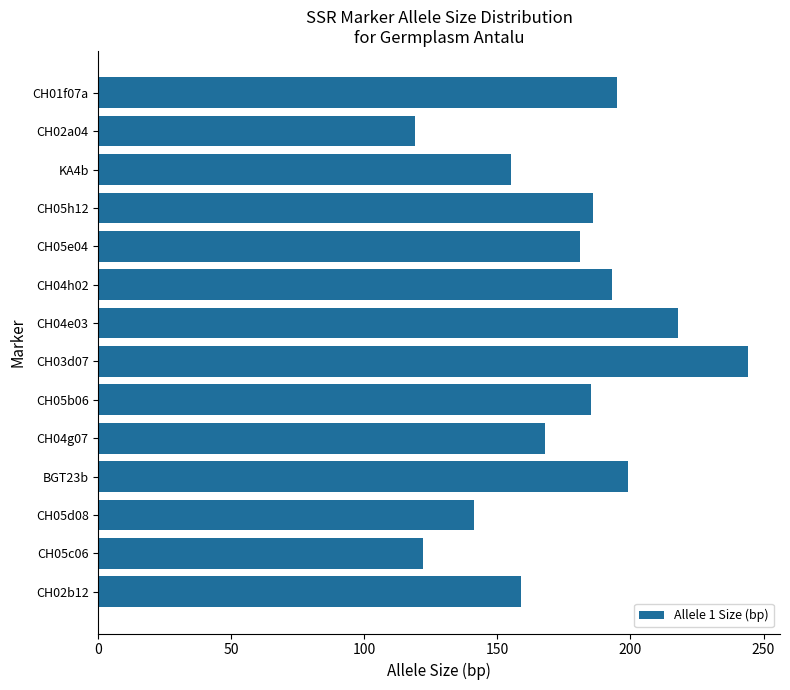

What is the approximate value at CH05c06?

122